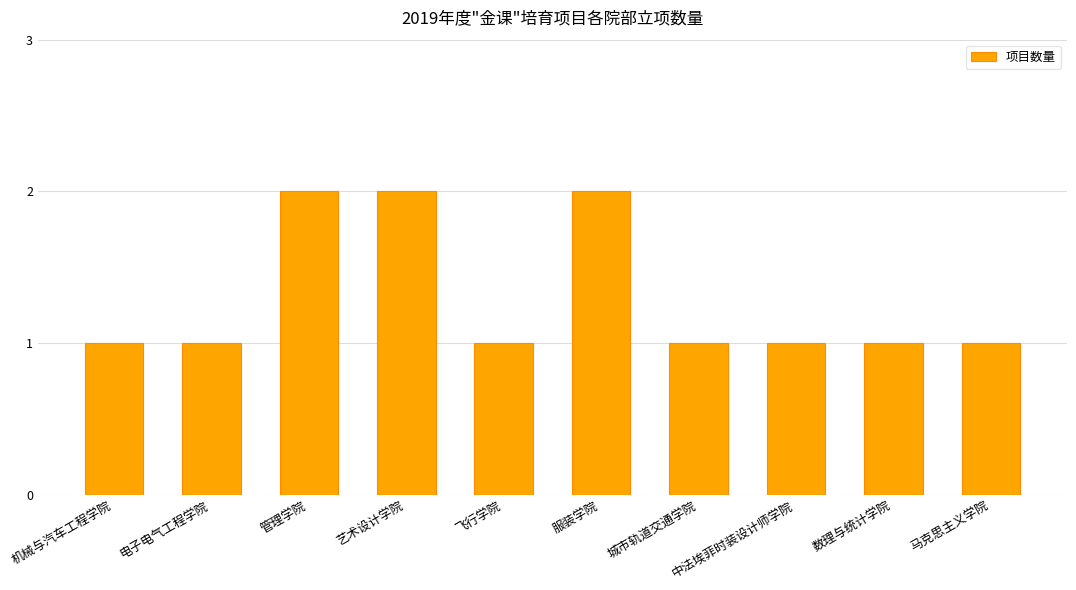

What is the label of the 1st bar from the left?

机械与汽车工程学院